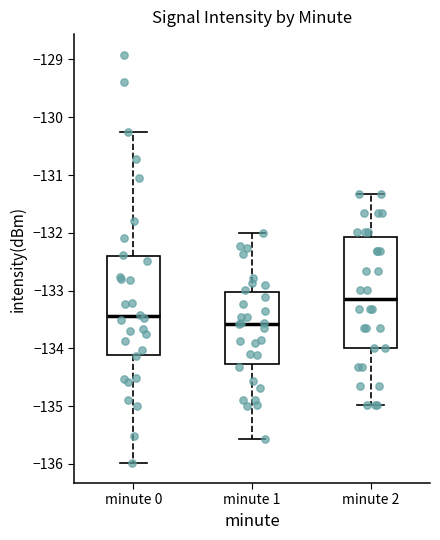

Which box has the lowest median line?

minute 1